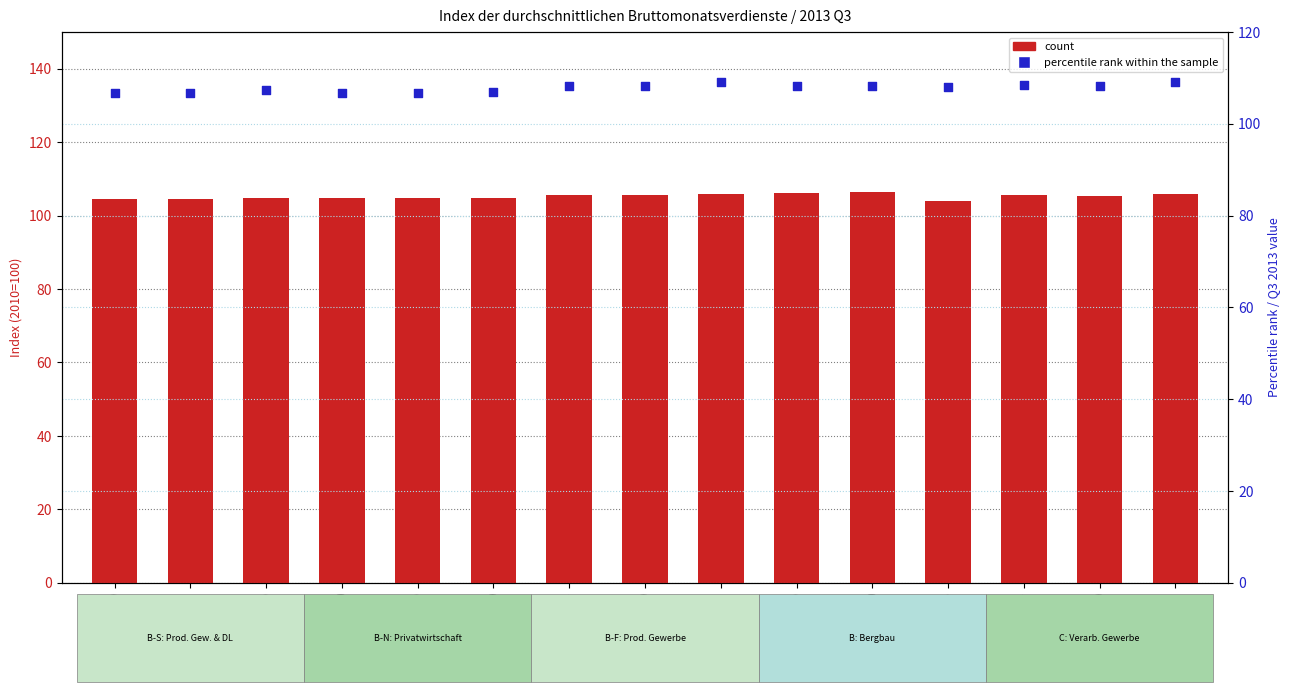

What are all the series names shown in the legend?

count, percentile rank within the sample